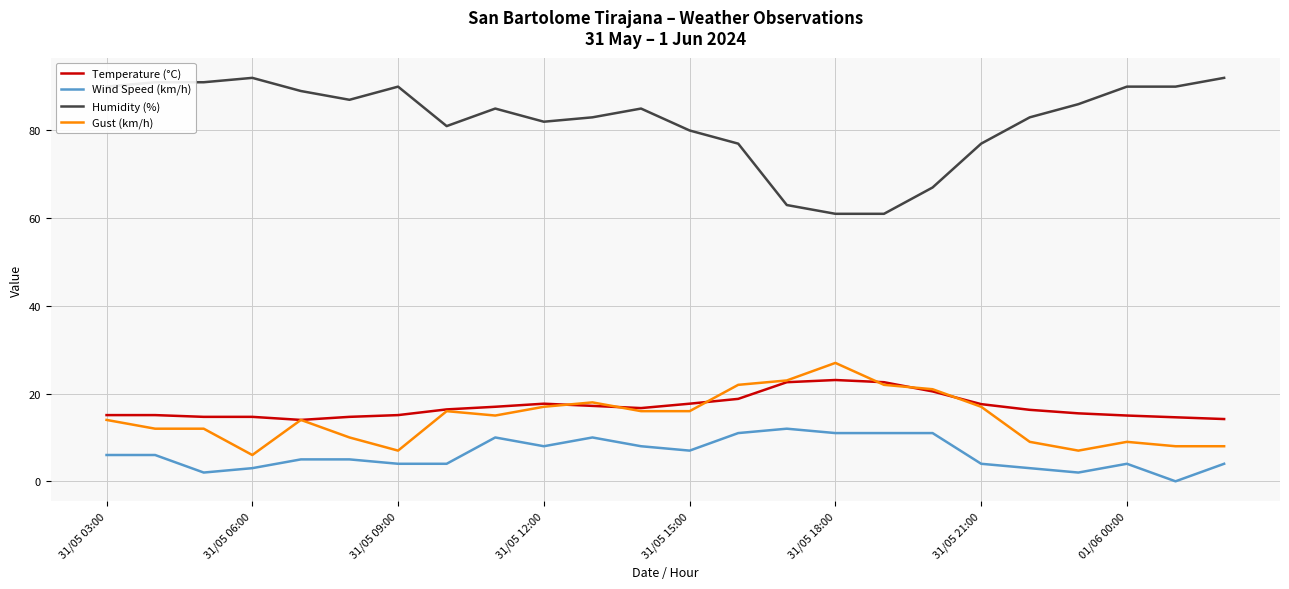

Which series has the widest spread of values?

Humidity (%)